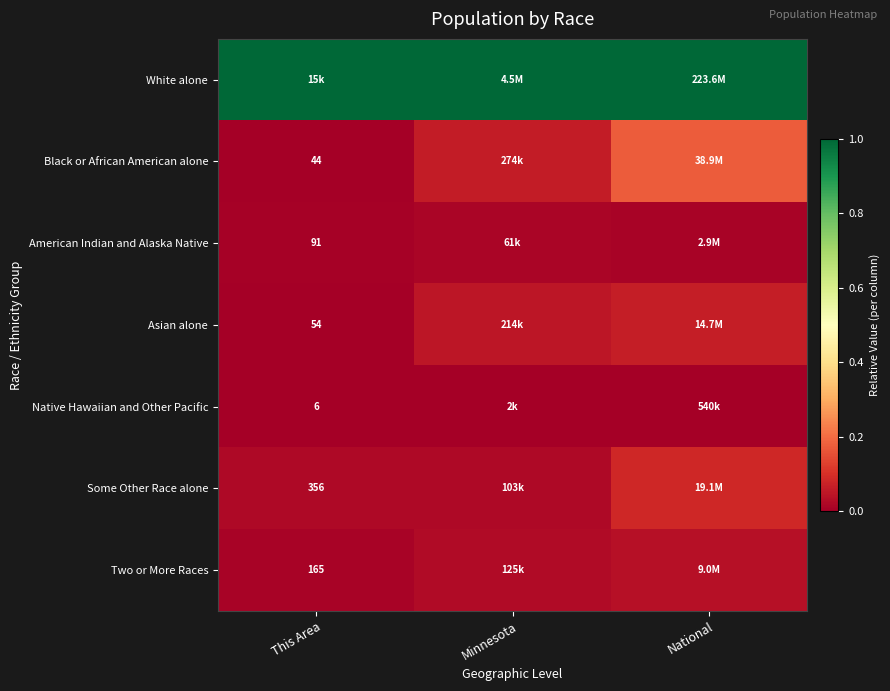

Rank the categories by Black or African American alone value from highest to lowest.

National, Minnesota, This Area